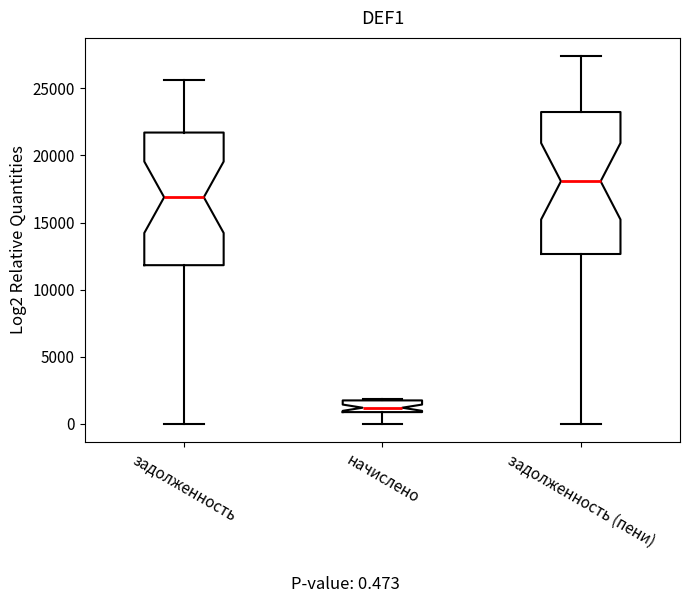

Which box's median line is the highest?

задолженность (пени)